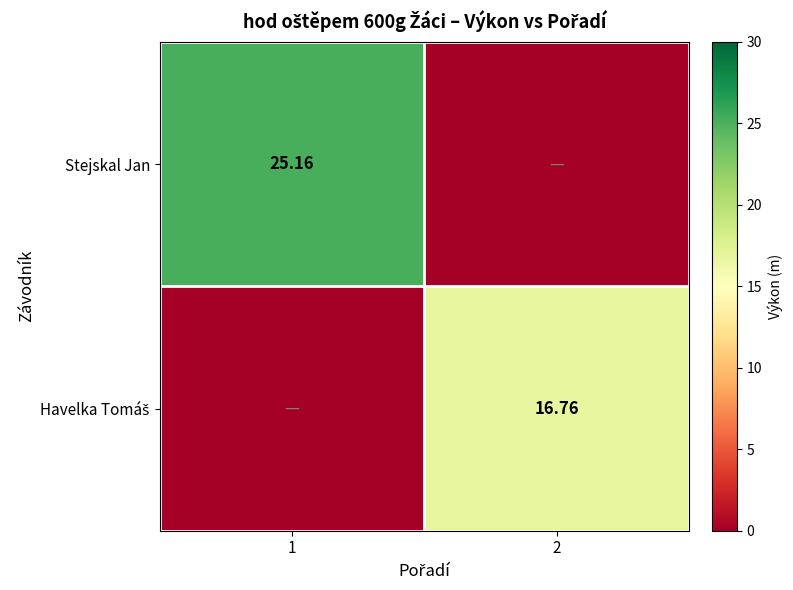

What is the difference between the maximum and minimum values in the Stejskal Jan series?

25.2